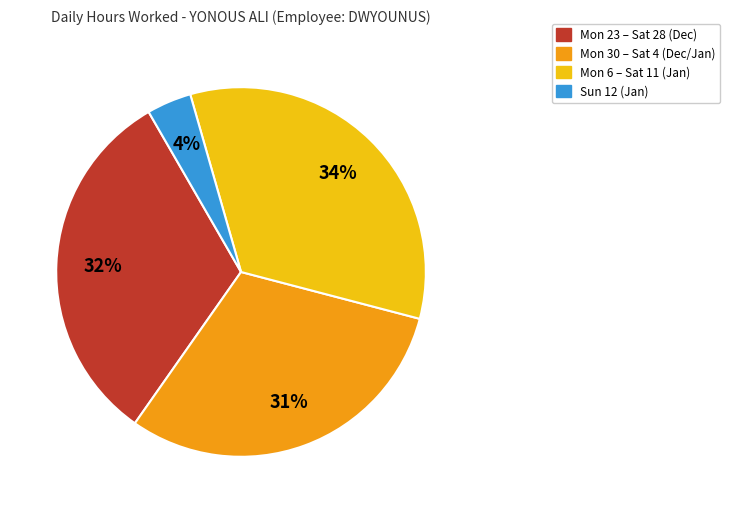

How many segments does this pie chart have?

4